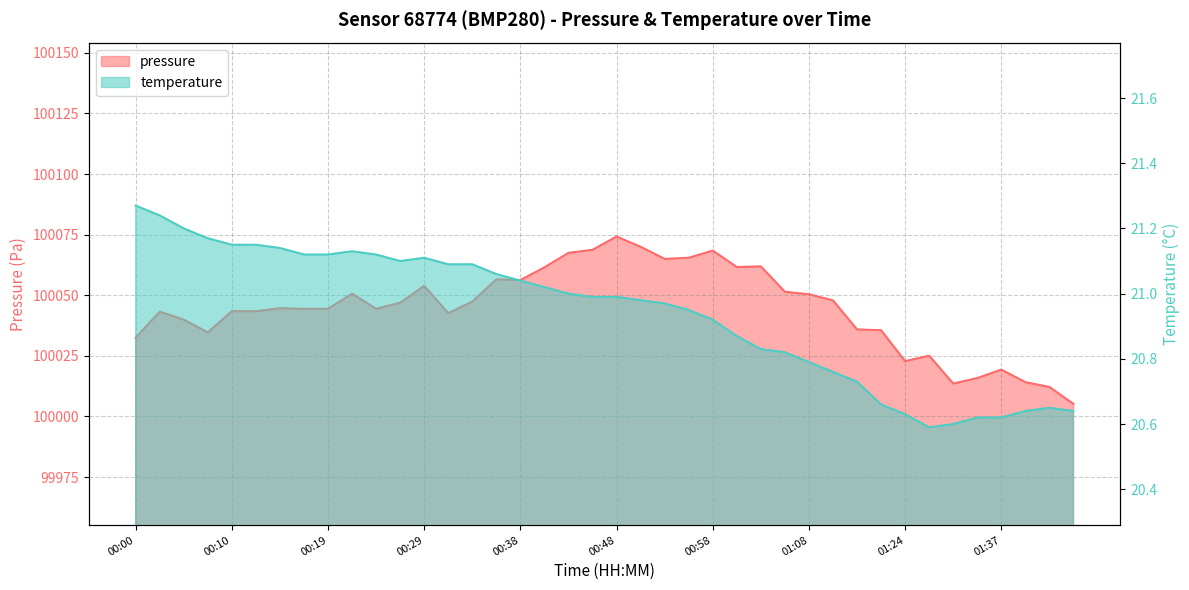

Between 00:27 and 01:00, which is larger?

01:00